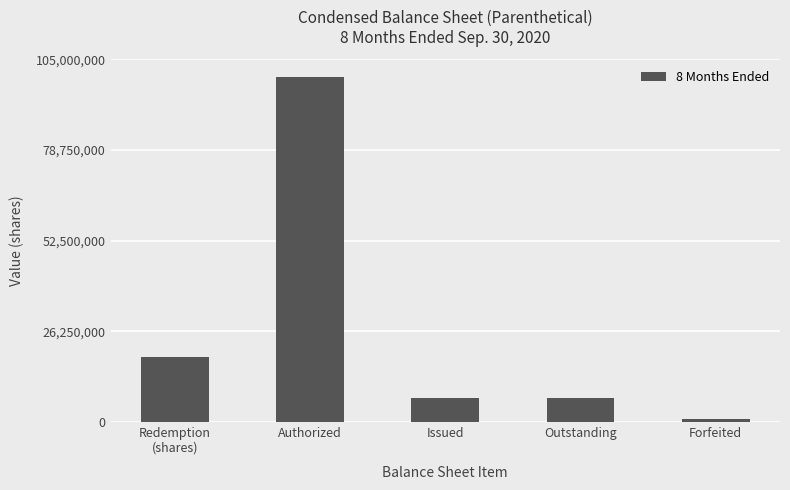

Reading left to right, transcribe all the data shown in this chart.

18888135	100000000	7005344	7005344	750000